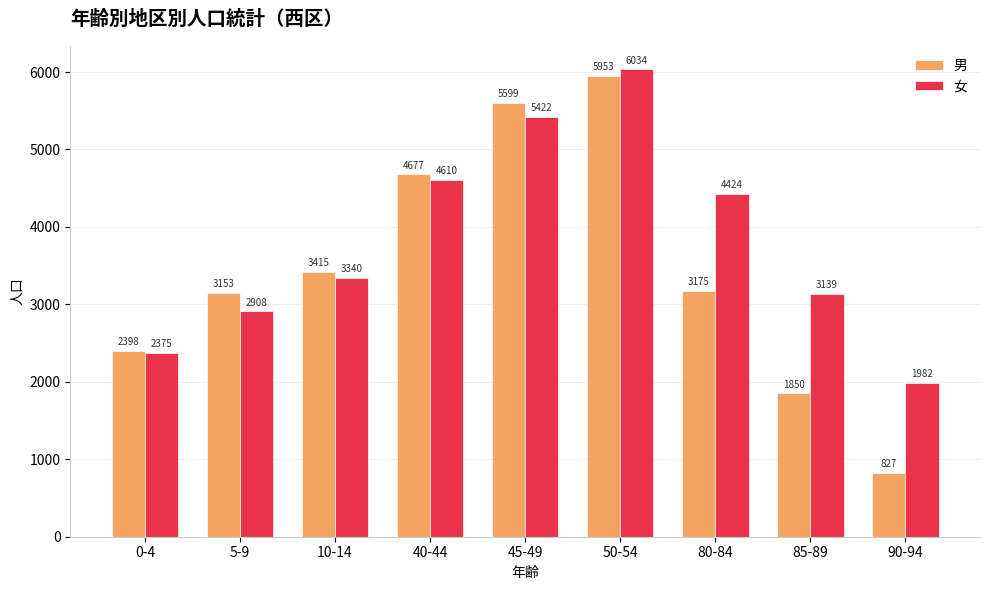

Which series has the largest total across all categories?

女